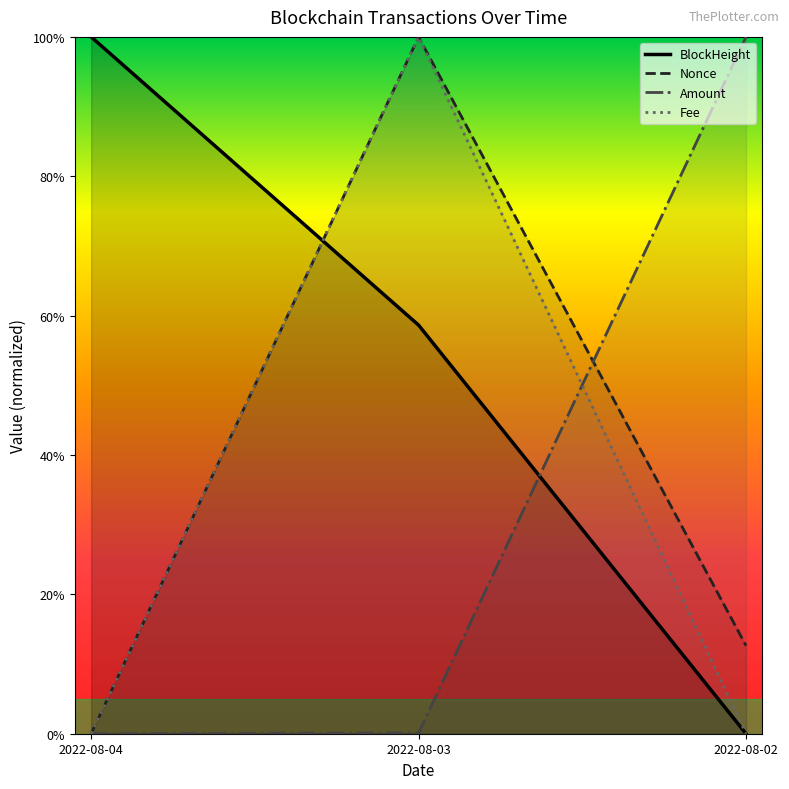

Which has a higher value, 2022-08-04 or 2022-08-02?

2022-08-04